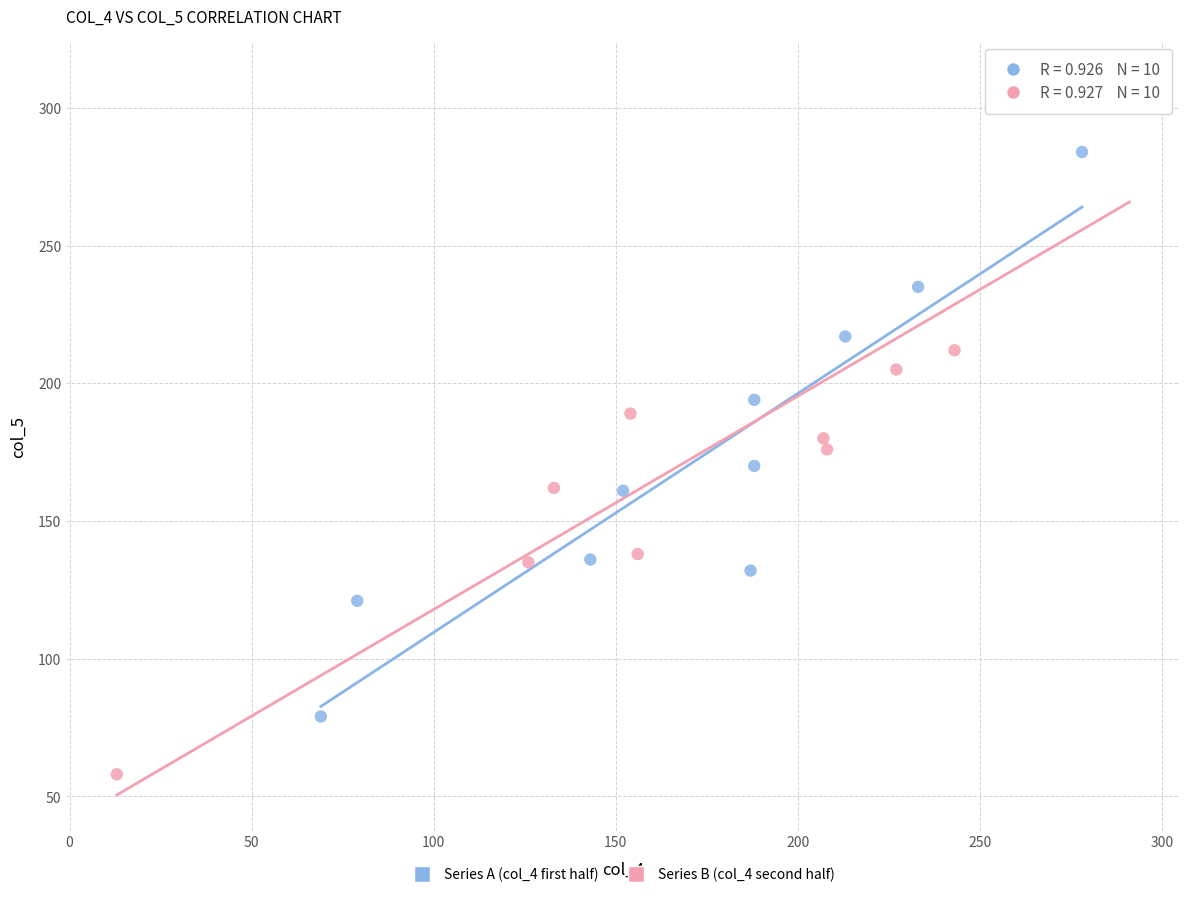

Which series contains the highest Y value?

Series B (col_4 second half)